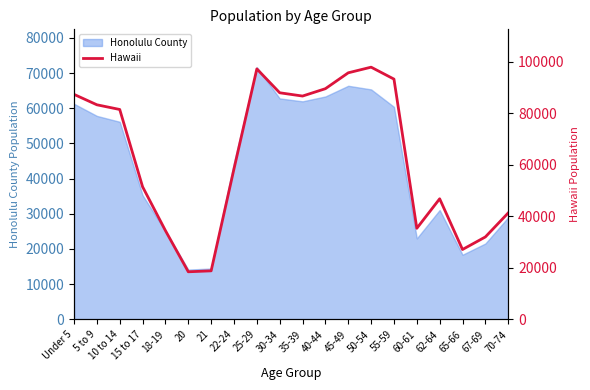

Where is the first local minimum?

20